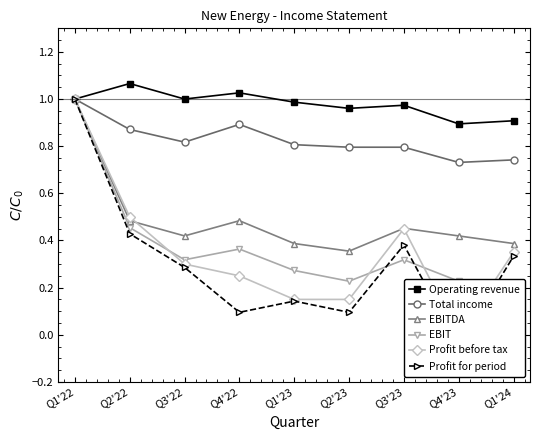

True or false: Profit for period has a value of 1.0 at Q1'22.

True